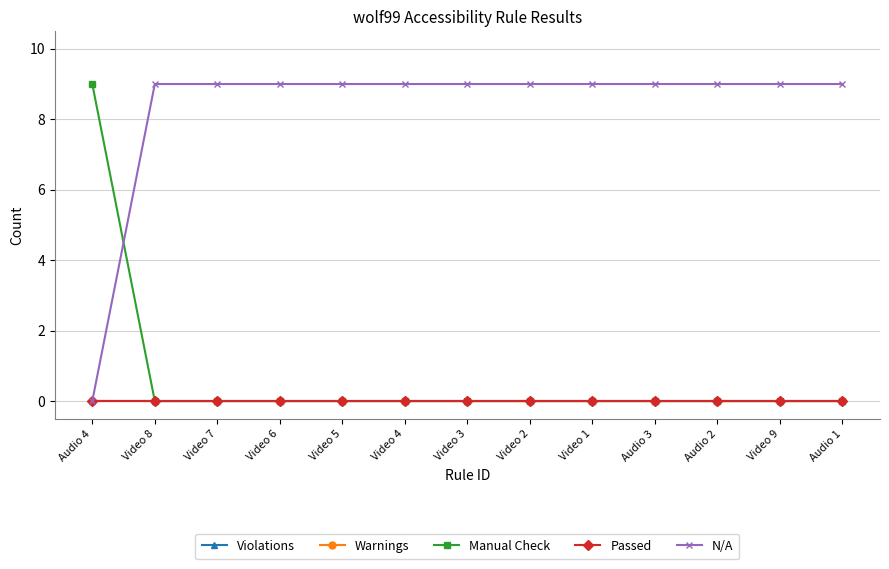

Reading right to left, extract all data points from this chart.

Violations: Audio 1=0	Video 9=0	Audio 2=0	Audio 3=0	Video 1=0	Video 2=0	Video 3=0	Video 4=0	Video 5=0	Video 6=0	Video 7=0	Video 8=0	Audio 4=0
Warnings: Audio 1=0	Video 9=0	Audio 2=0	Audio 3=0	Video 1=0	Video 2=0	Video 3=0	Video 4=0	Video 5=0	Video 6=0	Video 7=0	Video 8=0	Audio 4=0
Manual Check: Audio 1=0	Video 9=0	Audio 2=0	Audio 3=0	Video 1=0	Video 2=0	Video 3=0	Video 4=0	Video 5=0	Video 6=0	Video 7=0	Video 8=0	Audio 4=9
Passed: Audio 1=0	Video 9=0	Audio 2=0	Audio 3=0	Video 1=0	Video 2=0	Video 3=0	Video 4=0	Video 5=0	Video 6=0	Video 7=0	Video 8=0	Audio 4=0
N/A: Audio 1=9	Video 9=9	Audio 2=9	Audio 3=9	Video 1=9	Video 2=9	Video 3=9	Video 4=9	Video 5=9	Video 6=9	Video 7=9	Video 8=9	Audio 4=0